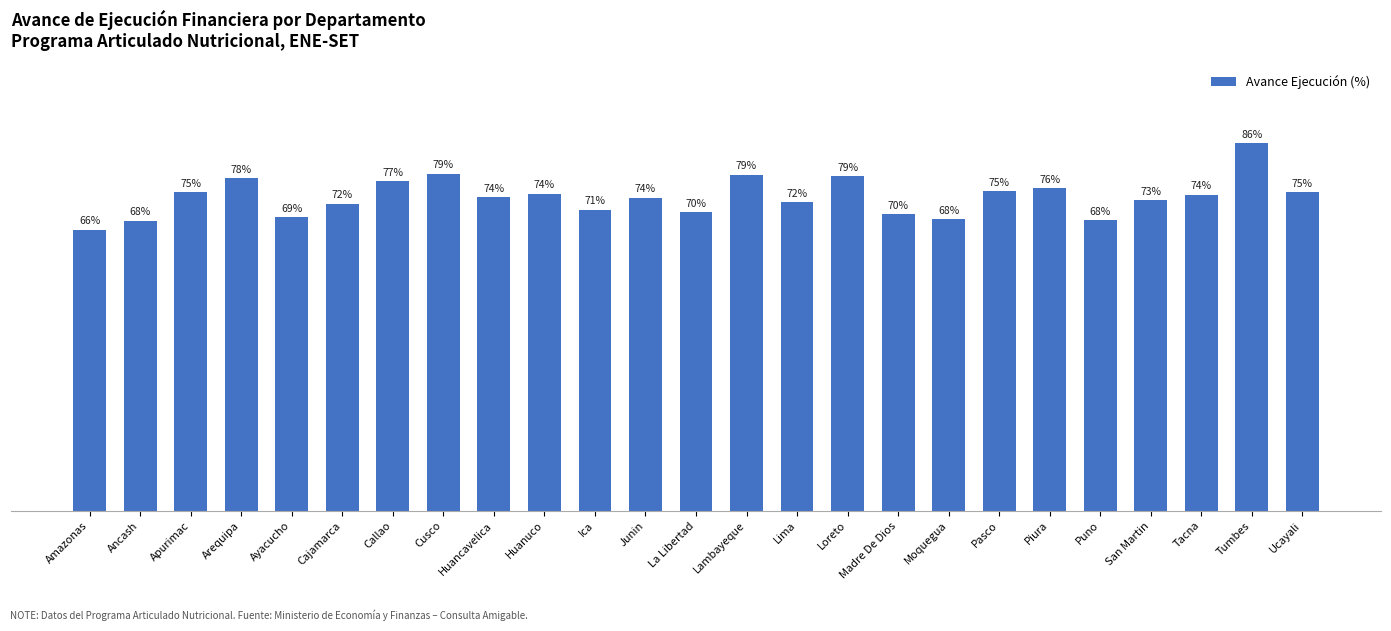

What is the label of the 14th bar from the left?

Lambayeque